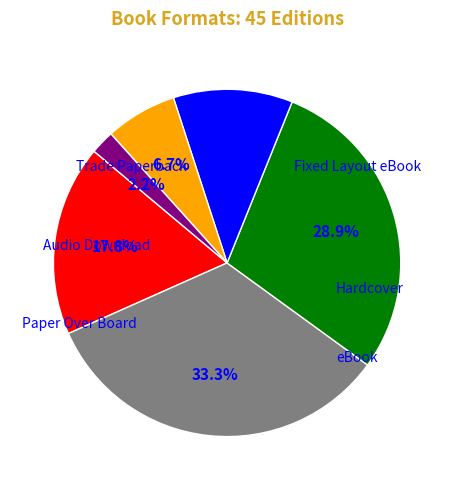

To the nearest percent, what is the combined percentage of Trade Paperback and eBook?

24%